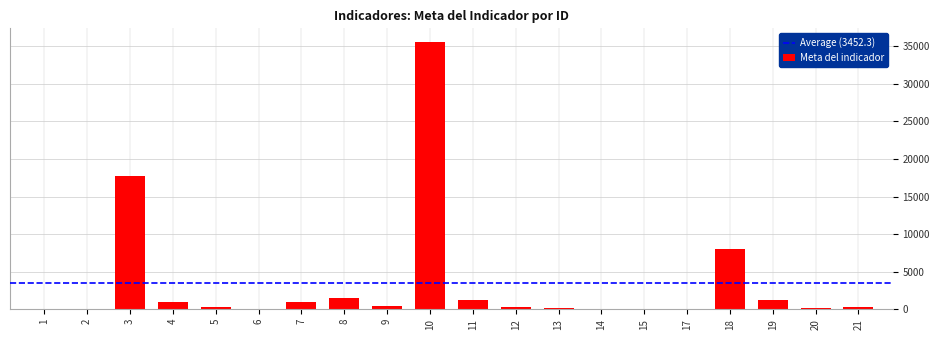

The value at 3 is 31530. True or false?

False